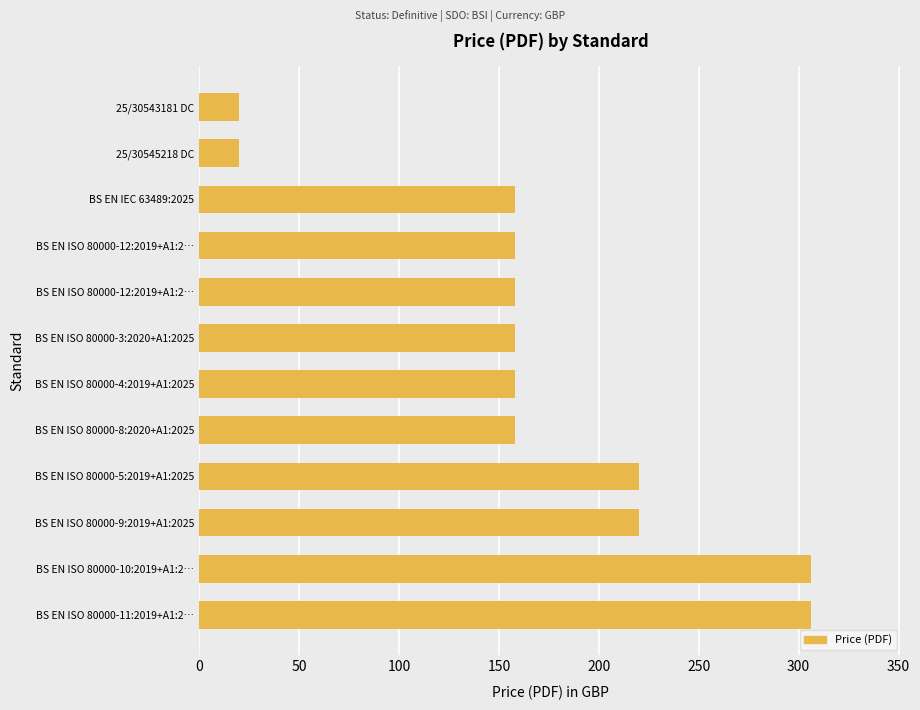

What is the average value?

170